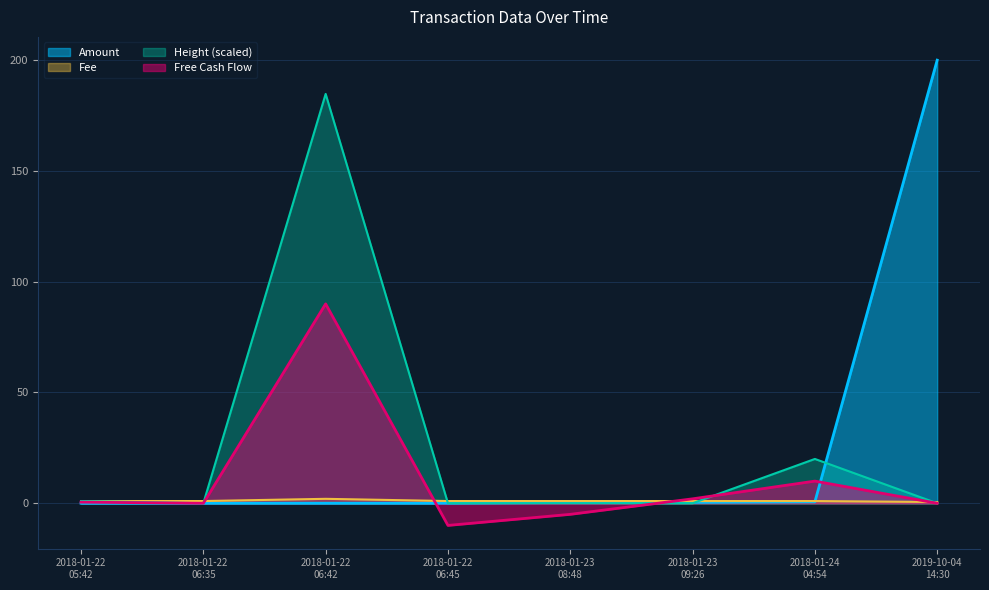

Is the value of Height at 2018-01-22
05:42 greater than the value of Free Cash Flow at 2019-10-04
14:30?

No